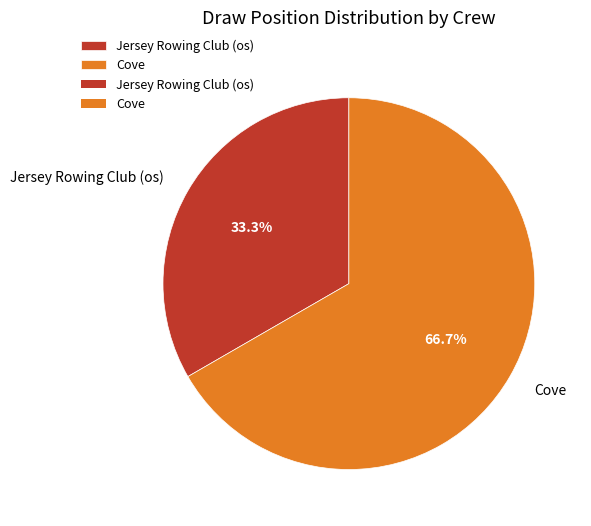

True or false: Jersey Rowing Club (os) accounts for 23% of the total.

False